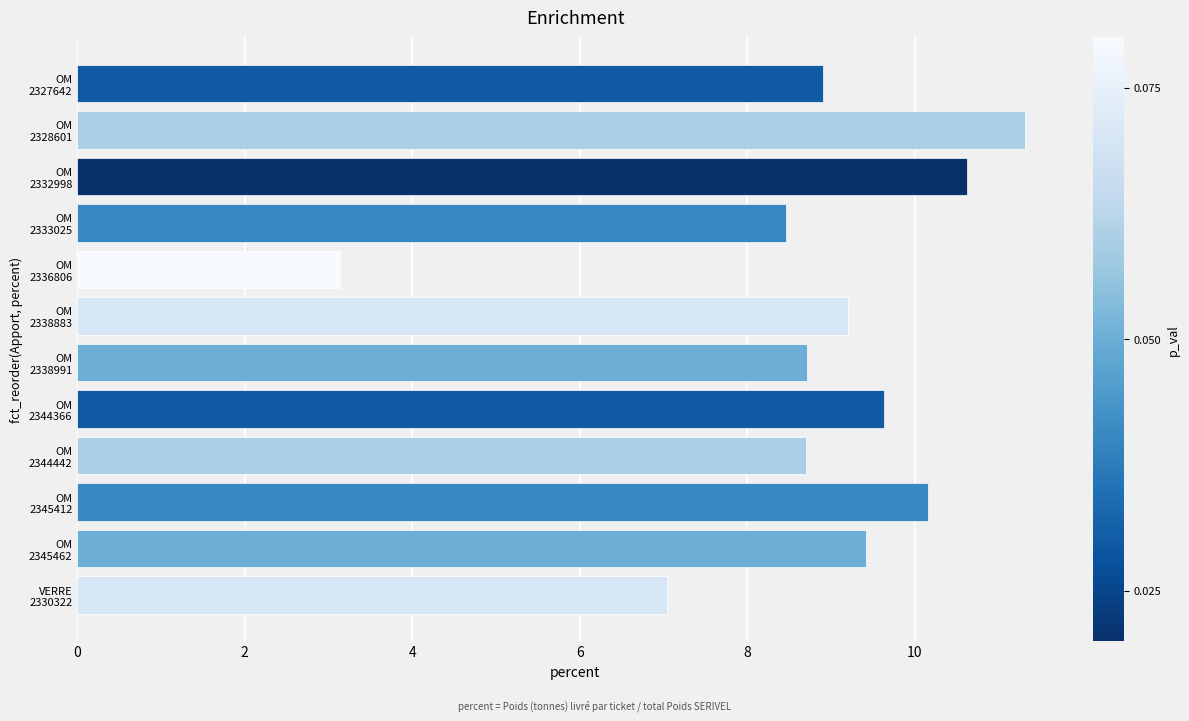

What is the maximum value shown in the chart?

11.3